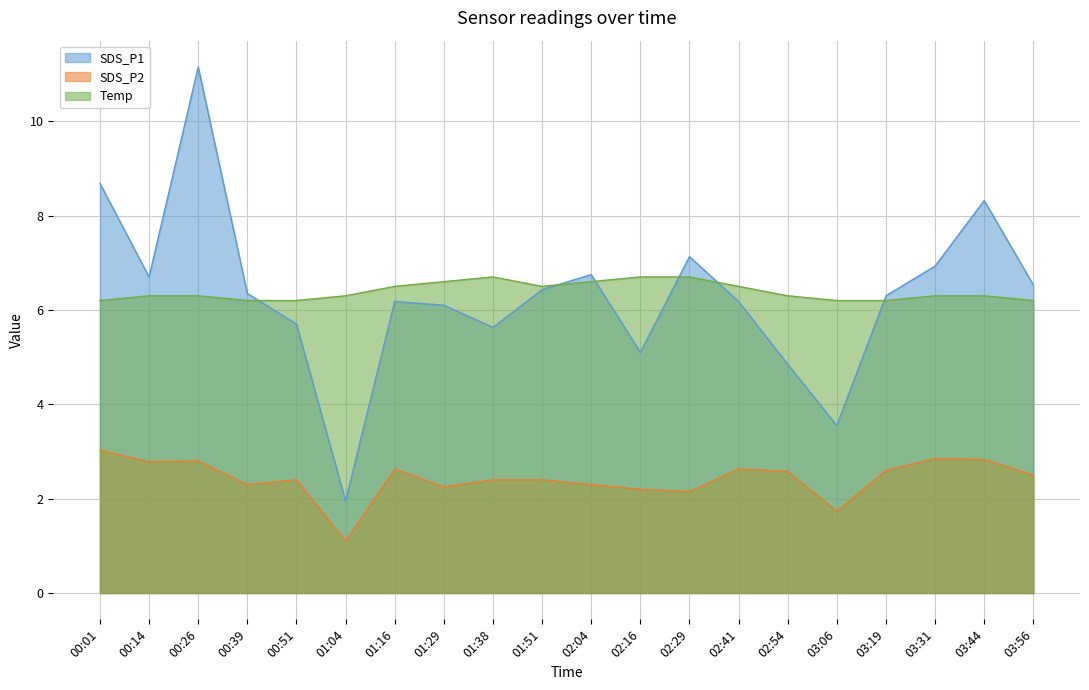

At which category does the chart reach its peak across all series?

00:26